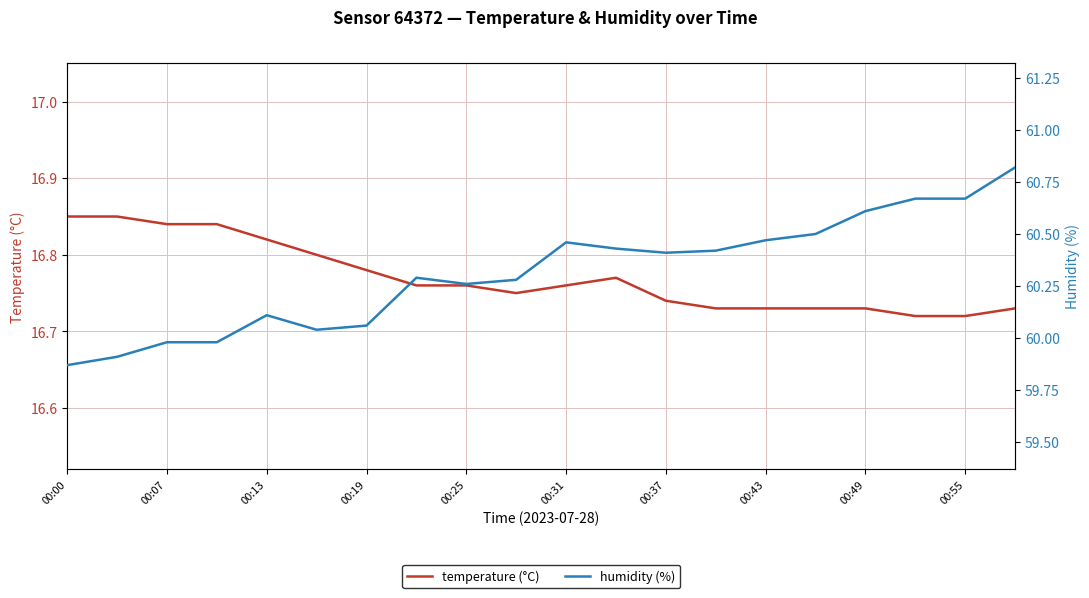

Is it true that temperature (°C) equals 5.2 at 00:55?

False